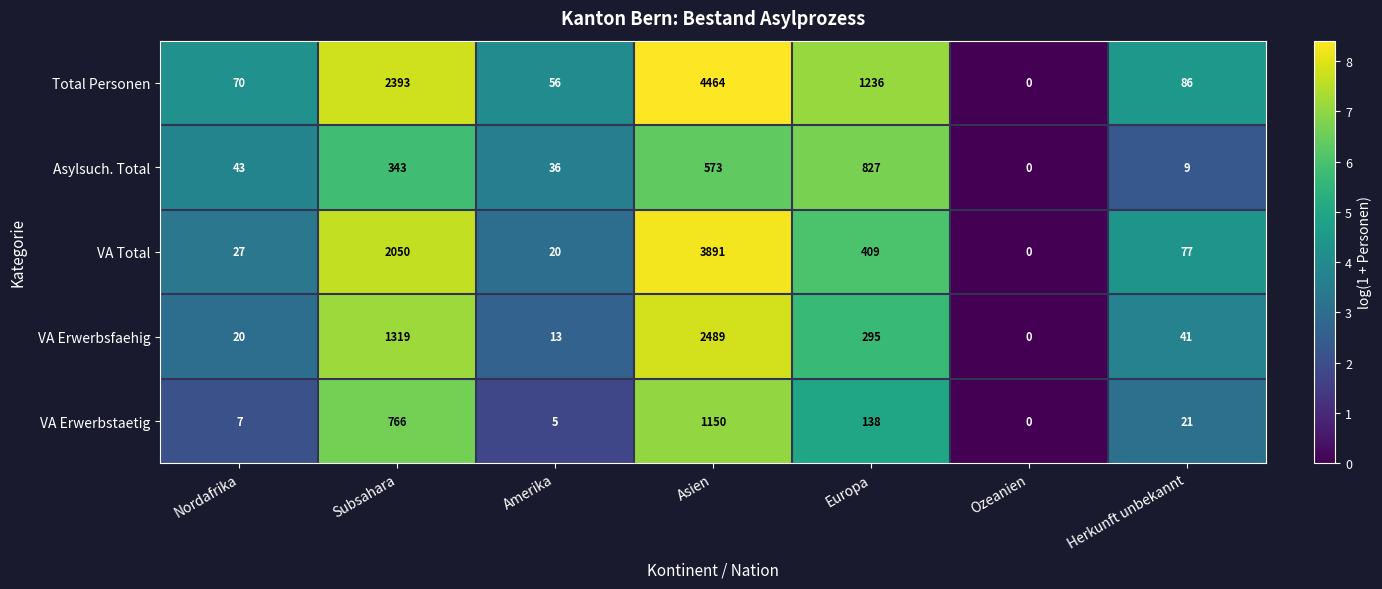

List the series in order of their peak value, highest first.

Total Personen, VA Total, VA Erwerbsfaehig, VA Erwerbstaetig, Asylsuch. Total